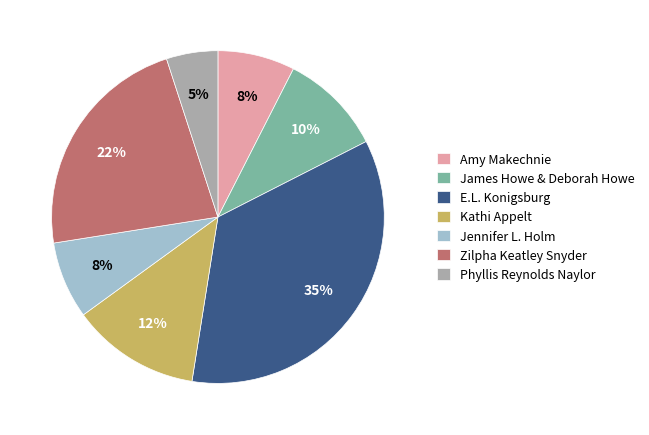

How many segments does this pie chart have?

7